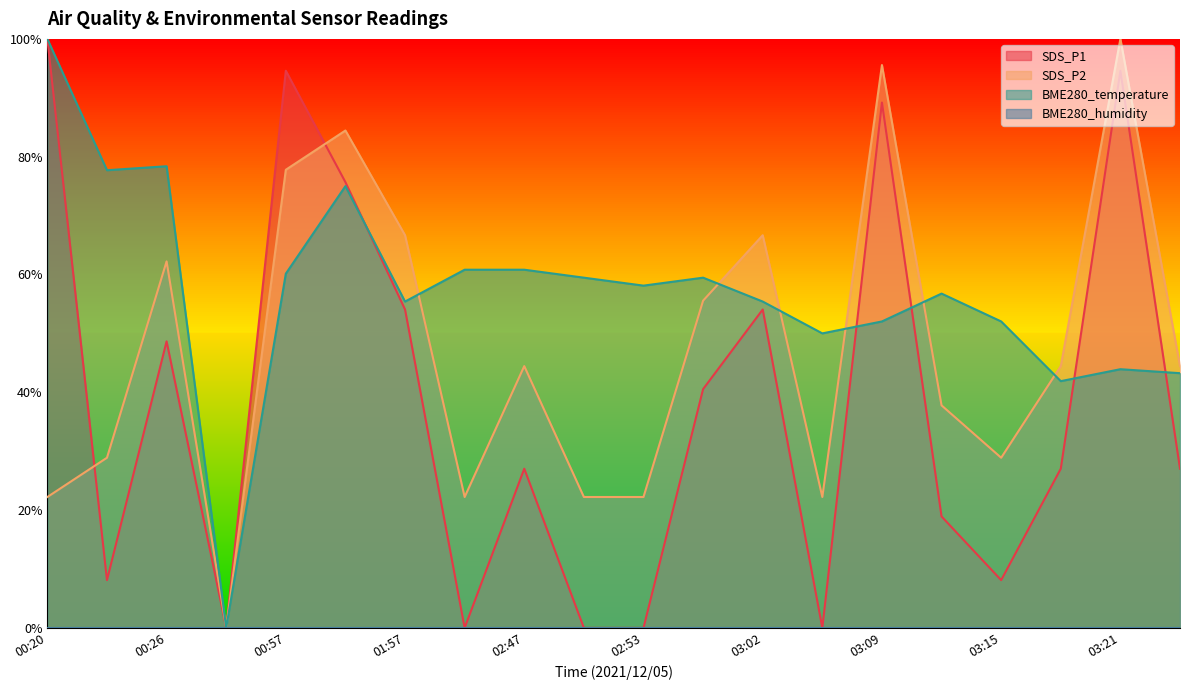

At how many categories does at least one series exceed 0?

19